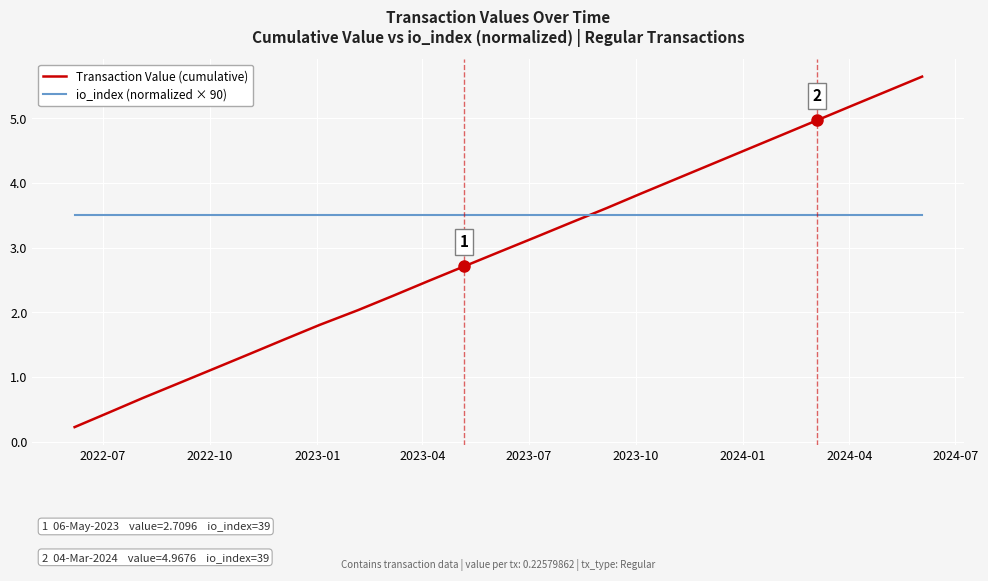

What is the average value of the io_index (normalized × 90) series?

3.5